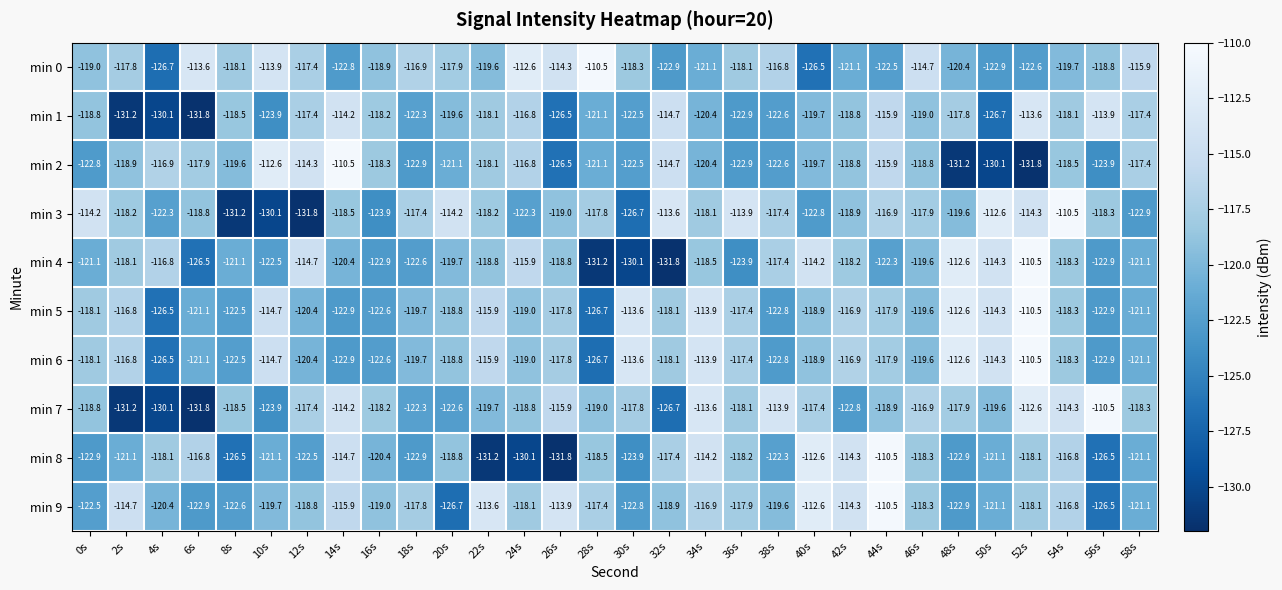

What is the minimum value shown in the chart?

-131.8